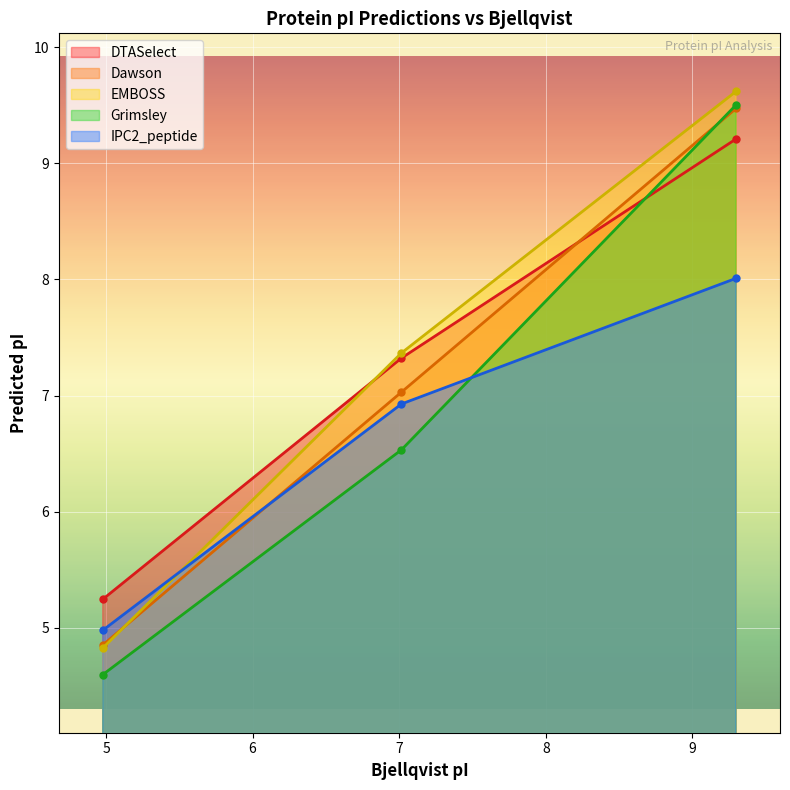

How many values in the IPC2_peptide series are below 6?

1